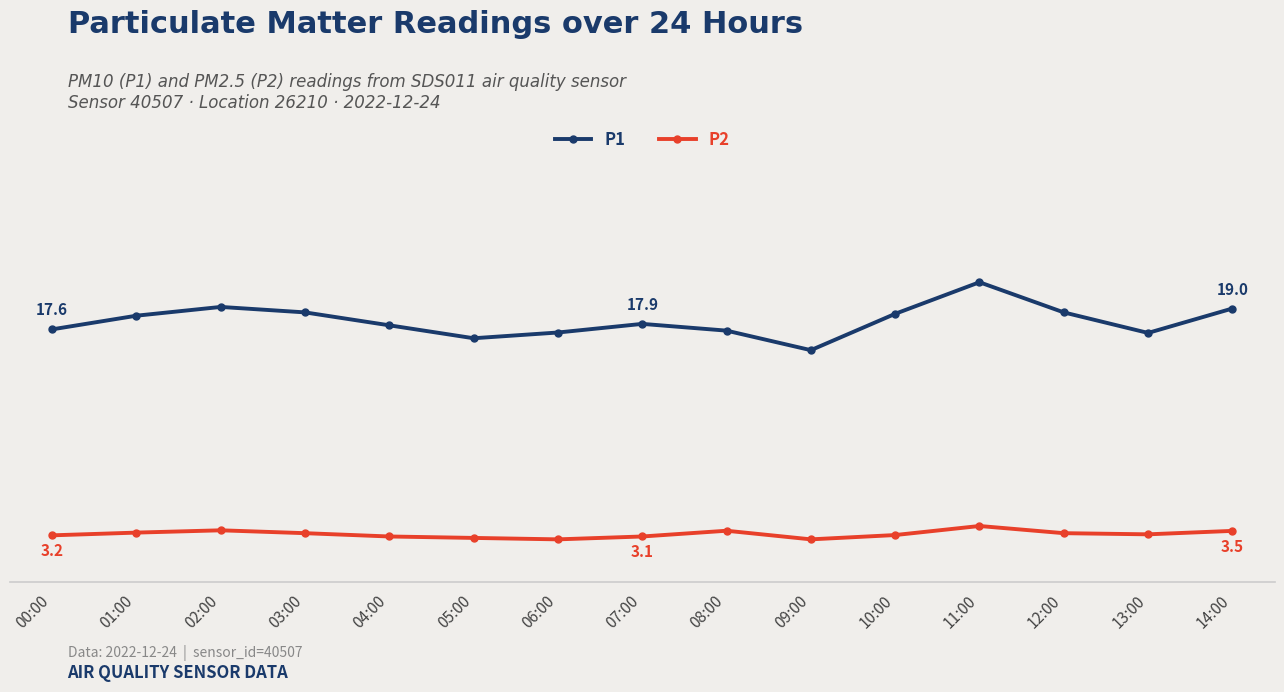

Reading left to right, transcribe all the data shown in this chart.

P1: 17.6	18.5	19.1	18.8	17.9	16.9	17.4	17.9	17.5	16.1	18.6	20.9	18.8	17.3	19.0
P2: 3.2	3.4	3.6	3.4	3.1	3.0	3.0	3.1	3.5	3.0	3.2	3.9	3.4	3.3	3.5